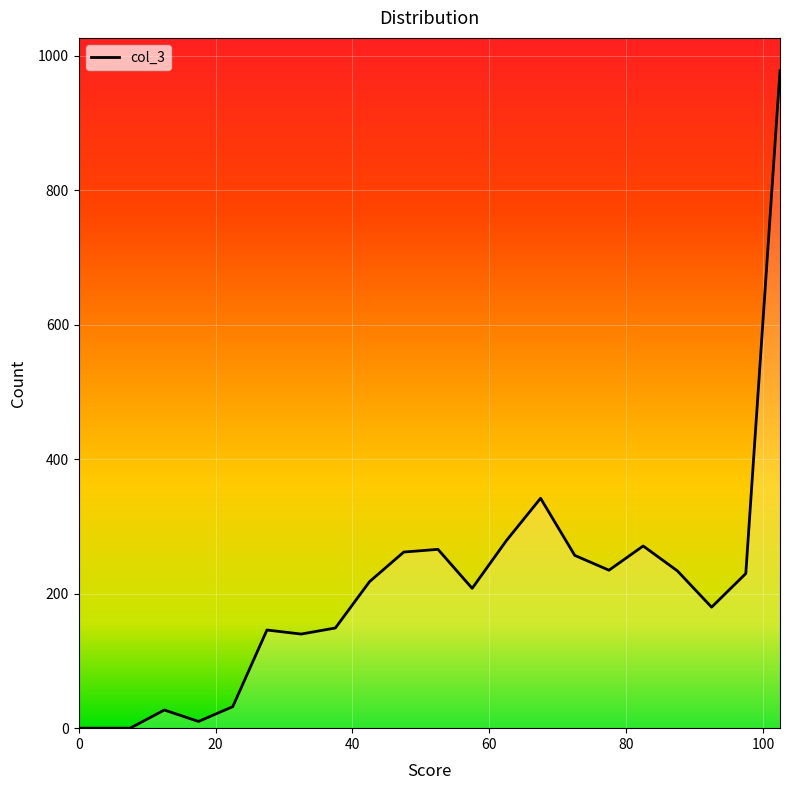

Reading left to right, extract all data points from this chart.

0	0	0	27	10	32	146	140	149	218	262	266	208	279	342	257	235	271	234	180	230	978